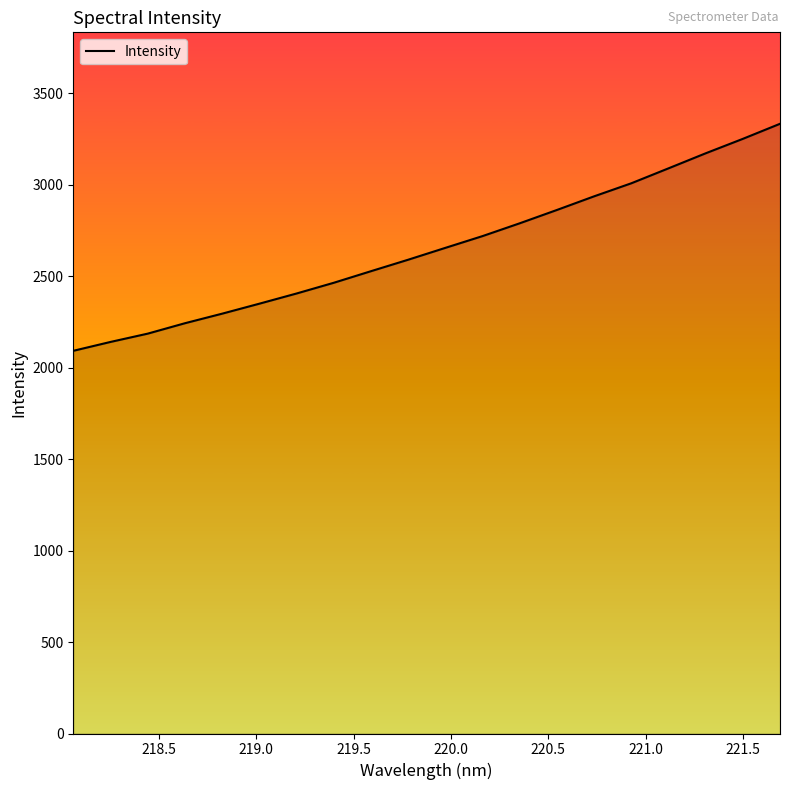

Reading left to right, extract all data points from this chart.

2091.8	2140.4	2185.7	2242.7	2294.9	2349.5	2405.2	2463.8	2527.1	2589.8	2654.7	2719.0	2789.0	2861.8	2936.4	3007.7	3089.3	3171.5	3250.5	3332.8